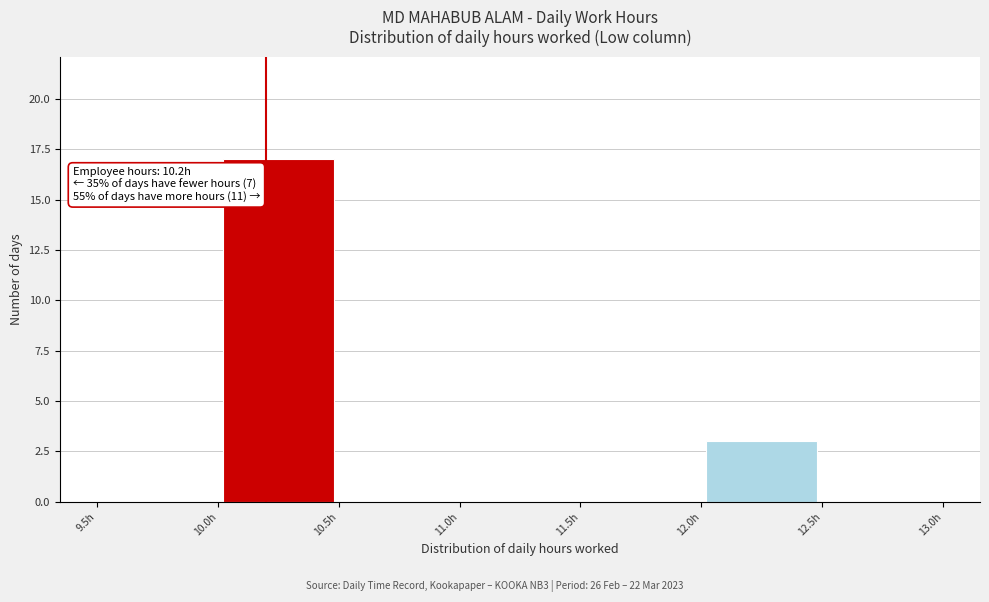

Over which range of the x-axis is the bar tallest?

10.0 to 10.5